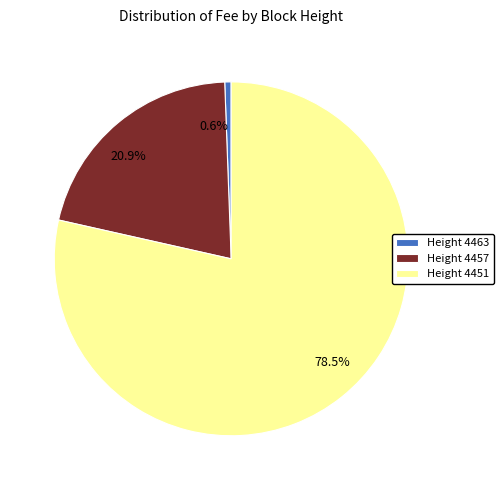

Combined, do 20.9% and 0.6% account for over 50%?

No